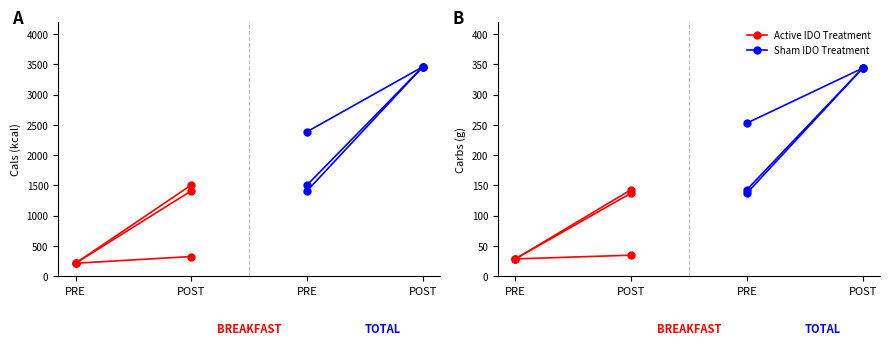

List the series in order of their overall mean, highest first.

Sham IDO Treatment, Active IDO Treatment